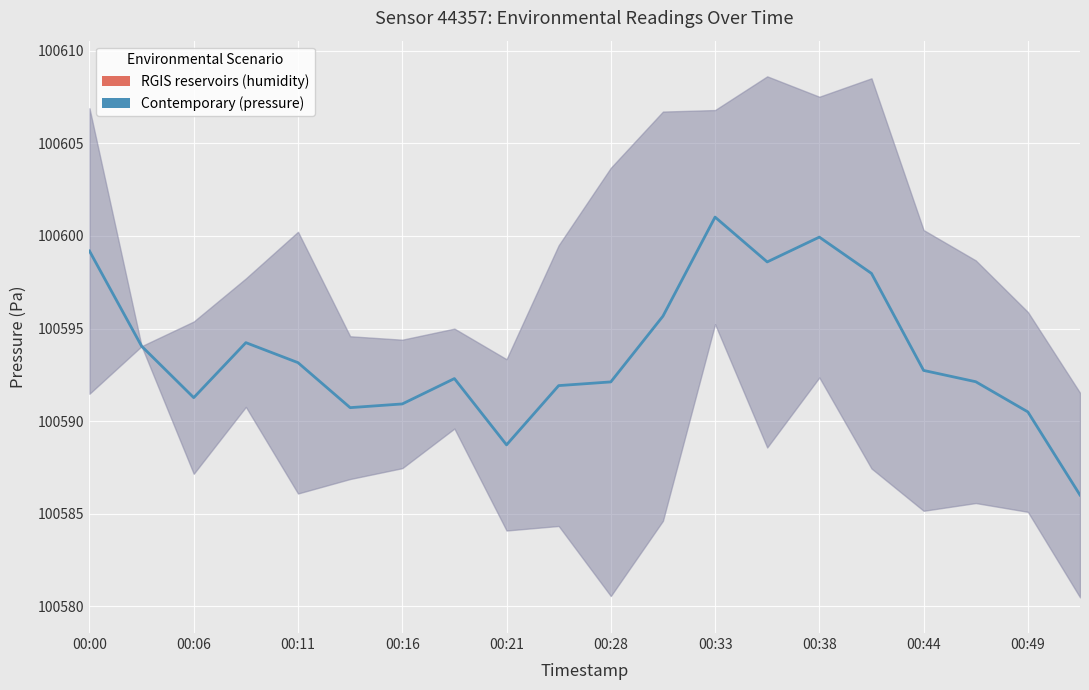

True or false: Contemporary (pressure) has more than 0 interior local peaks.

True